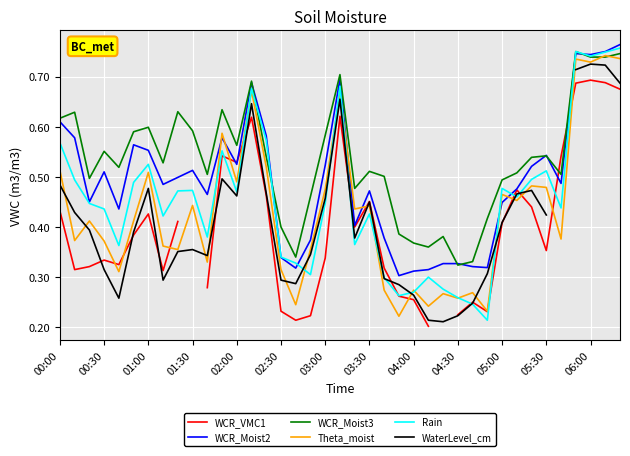

How many categories are shown in the chart?

39